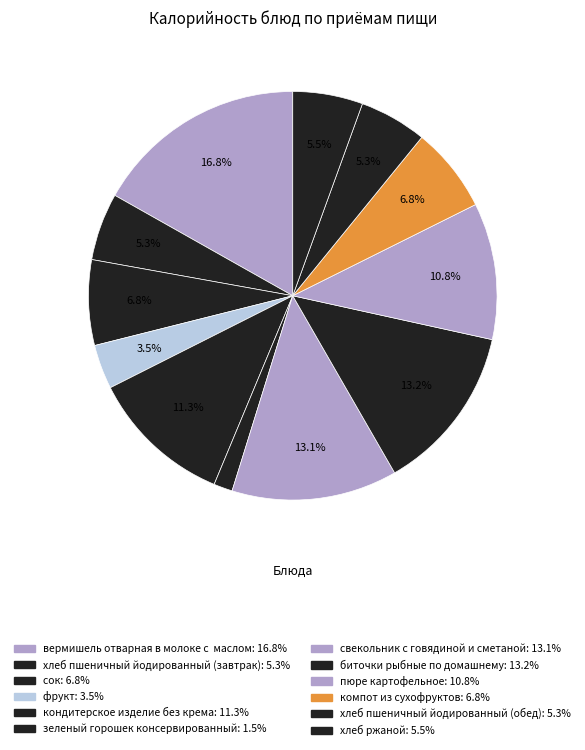

How many segments does this pie chart have?

12